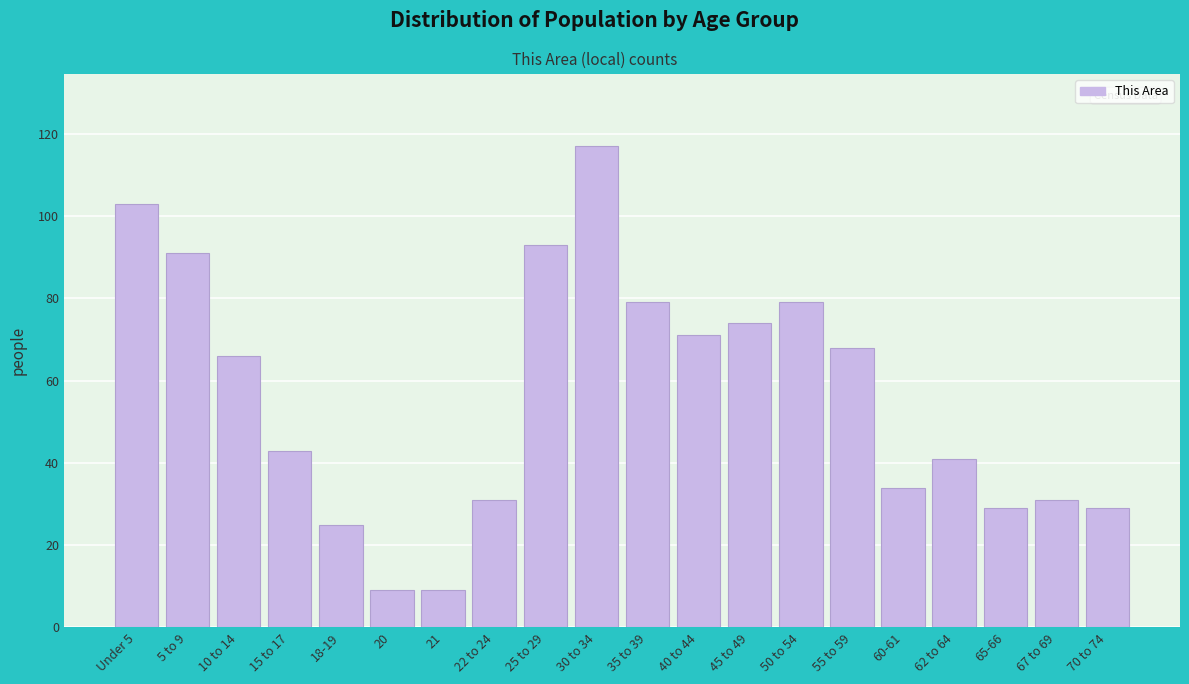

Reading right to left, extract all data points from this chart.

70 to 74=29	67 to 69=31	65-66=29	62 to 64=41	60-61=34	55 to 59=68	50 to 54=79	45 to 49=74	40 to 44=71	35 to 39=79	30 to 34=117	25 to 29=93	22 to 24=31	21=9	20=9	18-19=25	15 to 17=43	10 to 14=66	5 to 9=91	Under 5=103